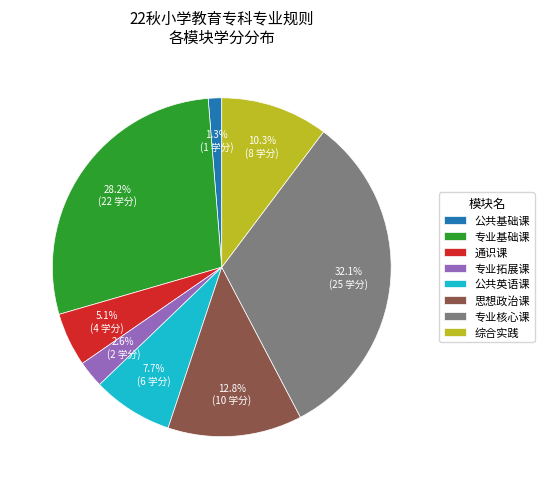

To the nearest percent, what is the average slice percentage?

12%